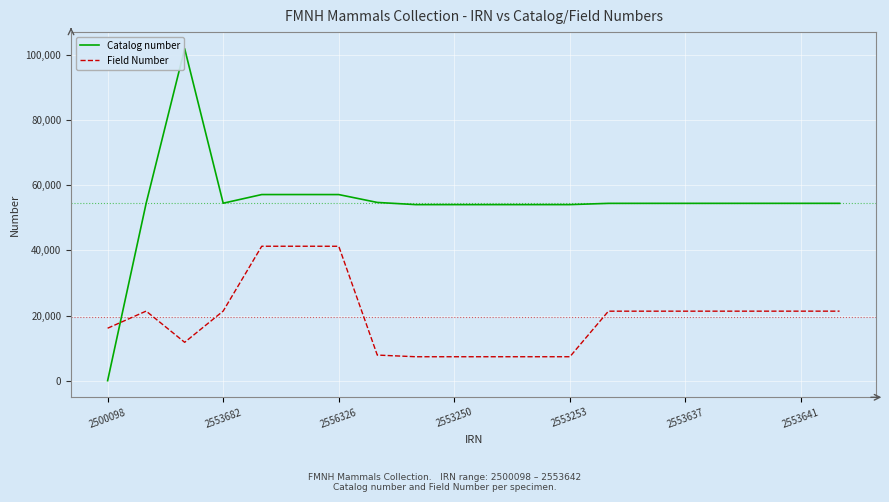

Which series has the largest range (max minus min)?

Catalog number